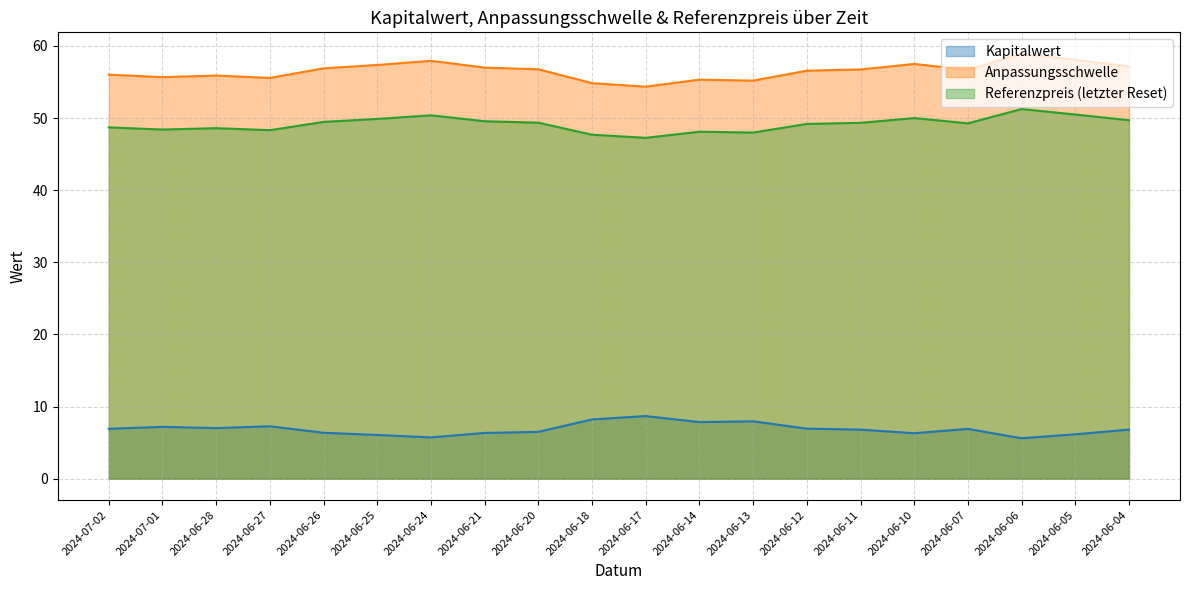

The Kapitalwert series shows 8.7 at 2024-06-17. True or false?

True